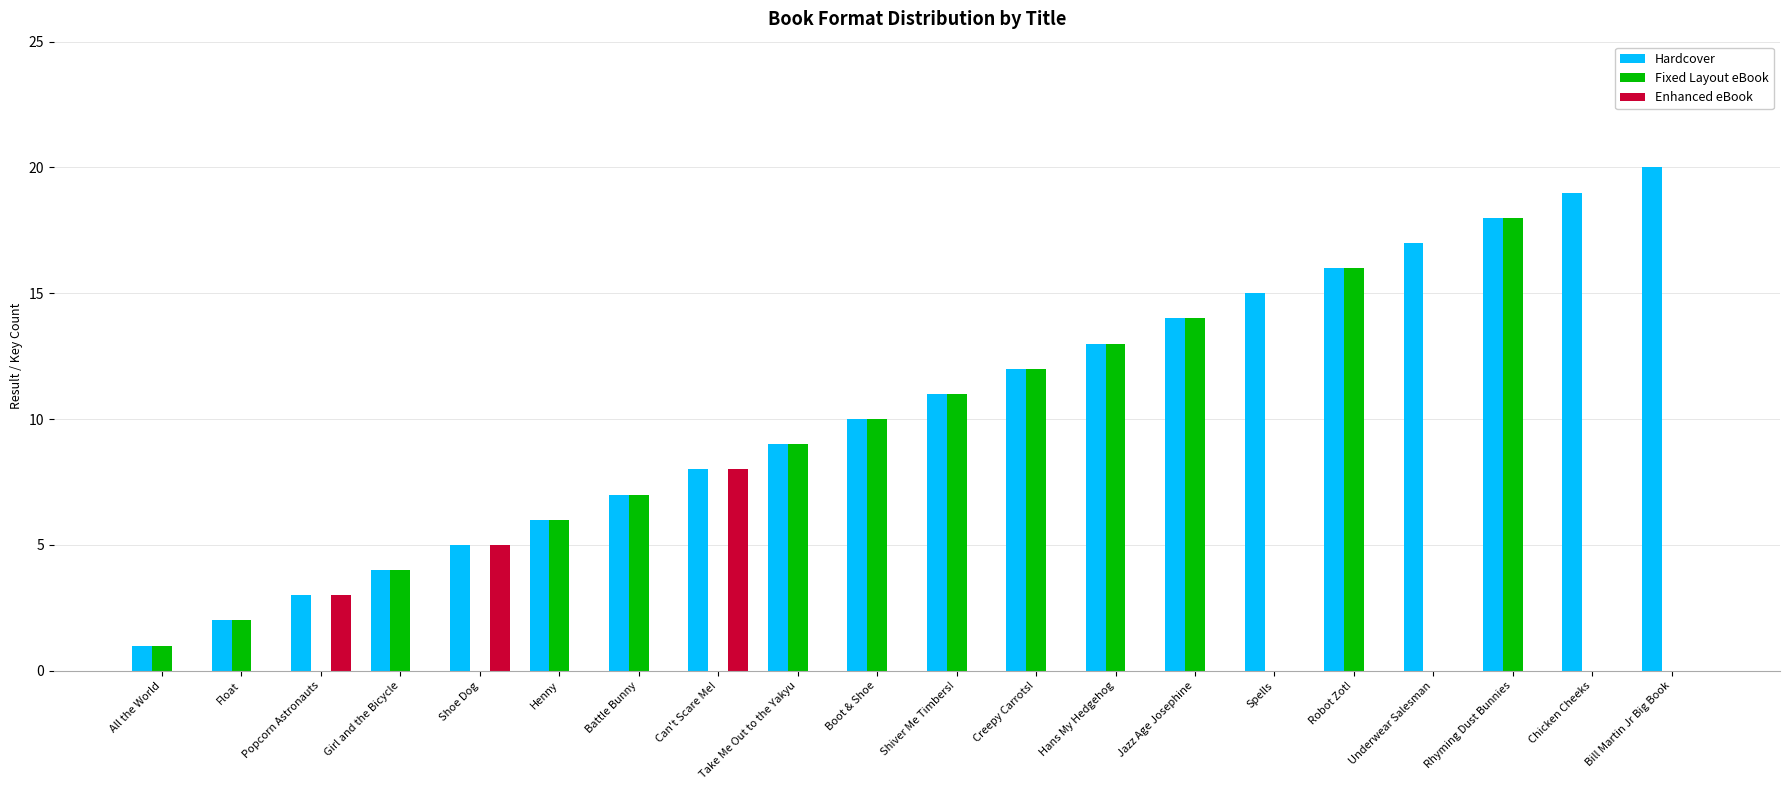

How many data points does each series have?

20